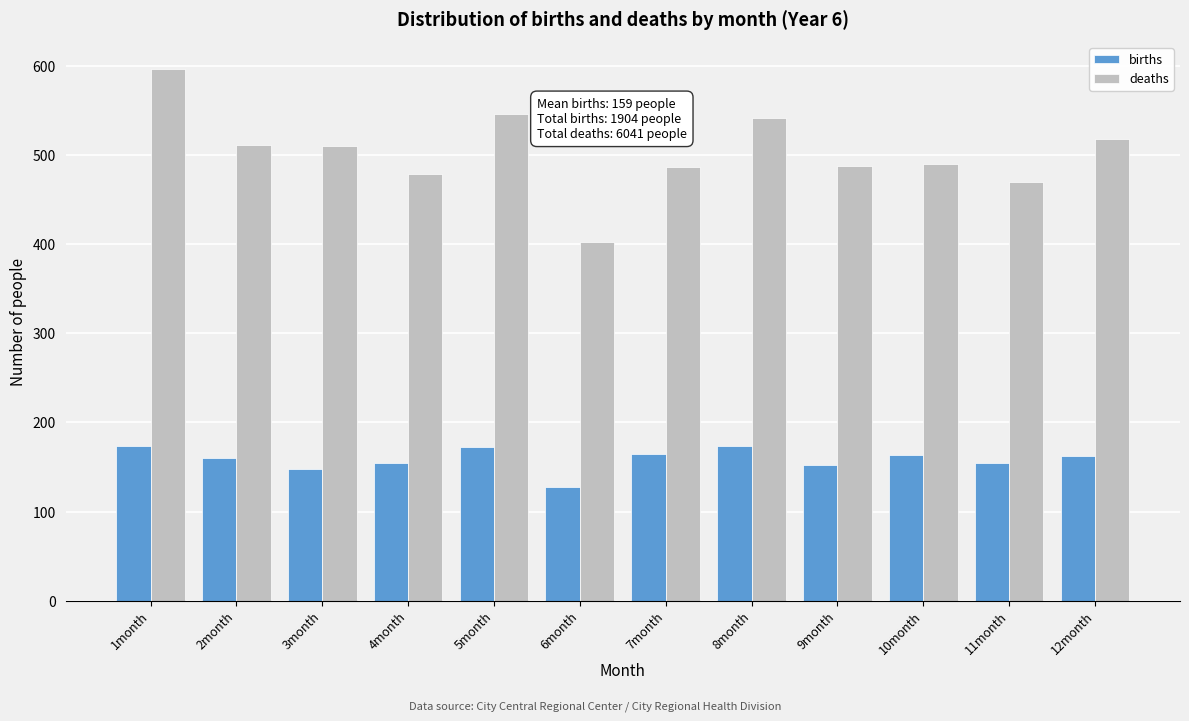

At 9month, list the series in order from largest to smallest.

deaths, births